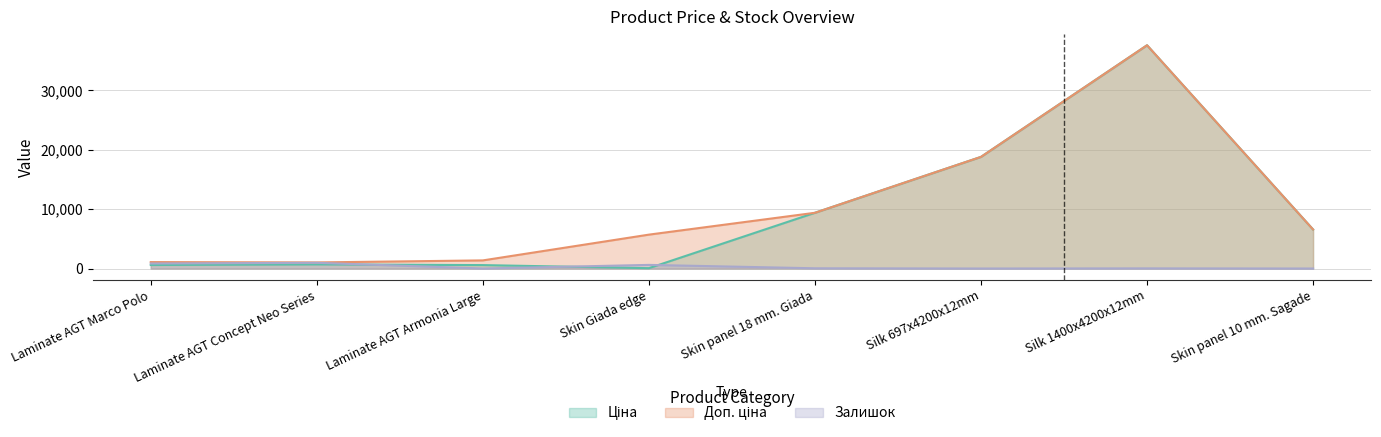

What are all the series names shown in the legend?

Ціна, Доп. ціна, Залишок